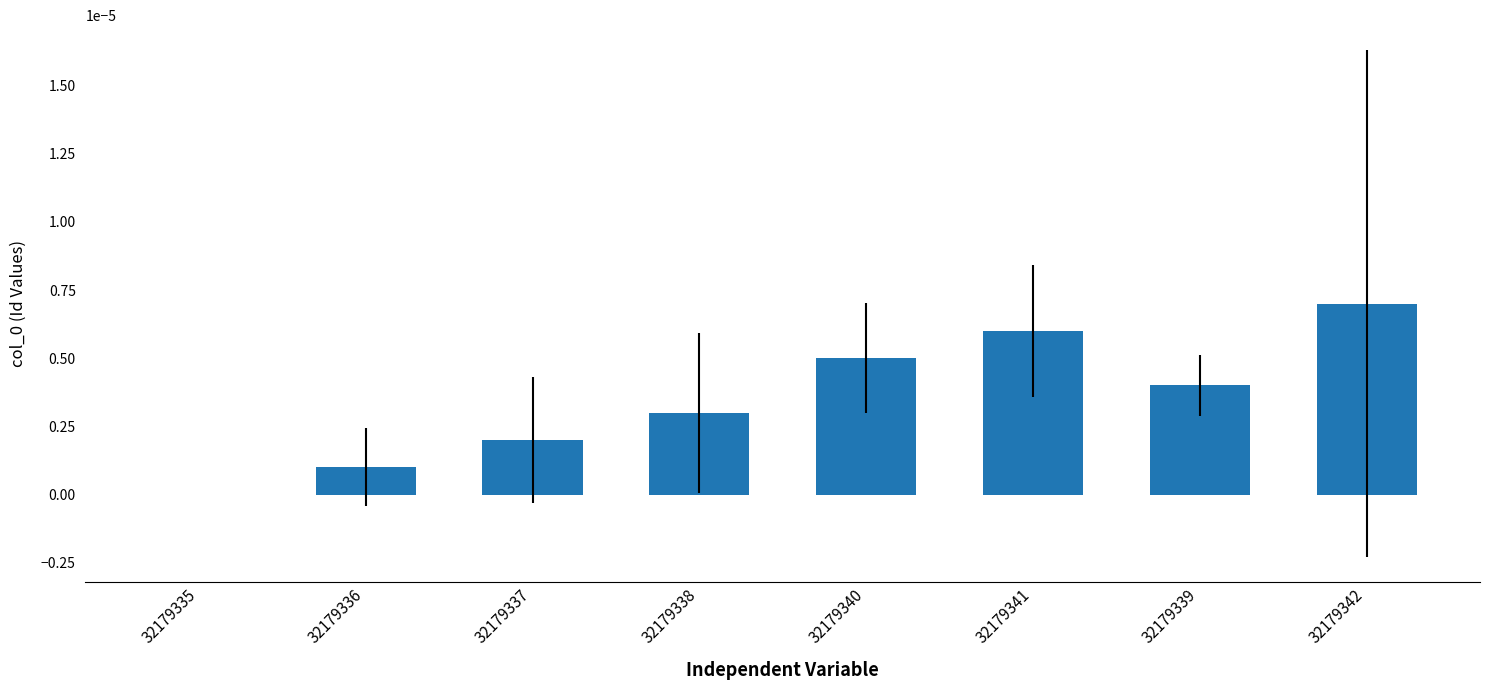

The value at 32179335 is 0.0. True or false?

True